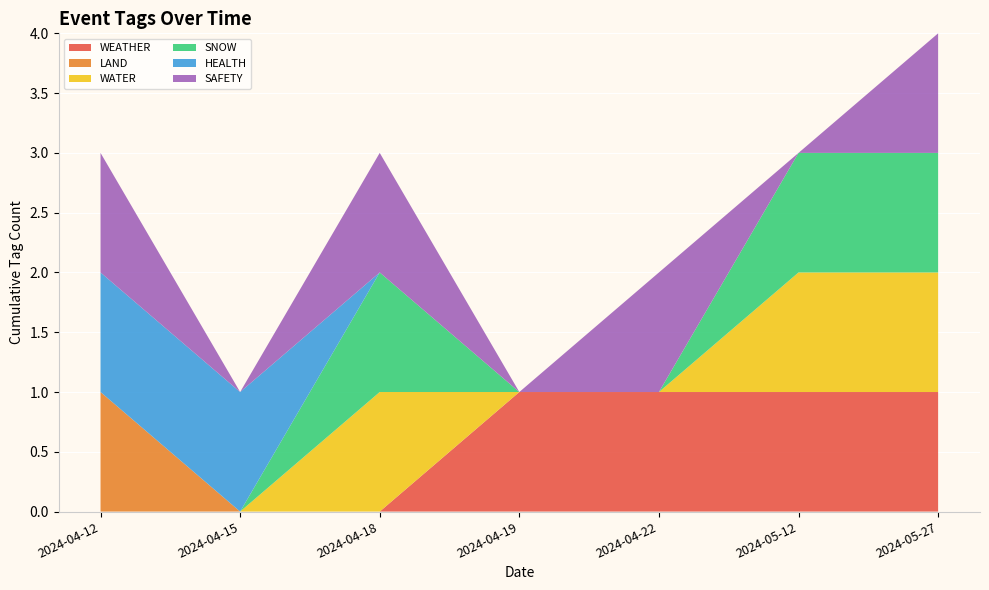

Reading left to right, what are all the values shown in this chart?

WEATHER: 2024-04-12=0	2024-04-15=0	2024-04-18=0	2024-04-19=1	2024-04-22=1	2024-05-12=1	2024-05-27=1
LAND: 2024-04-12=1	2024-04-15=0	2024-04-18=0	2024-04-19=0	2024-04-22=0	2024-05-12=0	2024-05-27=0
WATER: 2024-04-12=0	2024-04-15=0	2024-04-18=1	2024-04-19=0	2024-04-22=0	2024-05-12=1	2024-05-27=1
SNOW: 2024-04-12=0	2024-04-15=0	2024-04-18=1	2024-04-19=0	2024-04-22=0	2024-05-12=1	2024-05-27=1
HEALTH: 2024-04-12=1	2024-04-15=1	2024-04-18=0	2024-04-19=0	2024-04-22=0	2024-05-12=0	2024-05-27=0
SAFETY: 2024-04-12=1	2024-04-15=0	2024-04-18=1	2024-04-19=0	2024-04-22=1	2024-05-12=0	2024-05-27=1